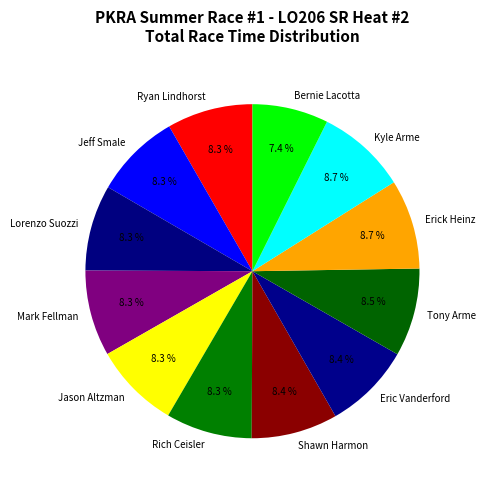

What portion of the pie excludes Kyle Arme?

91.3%